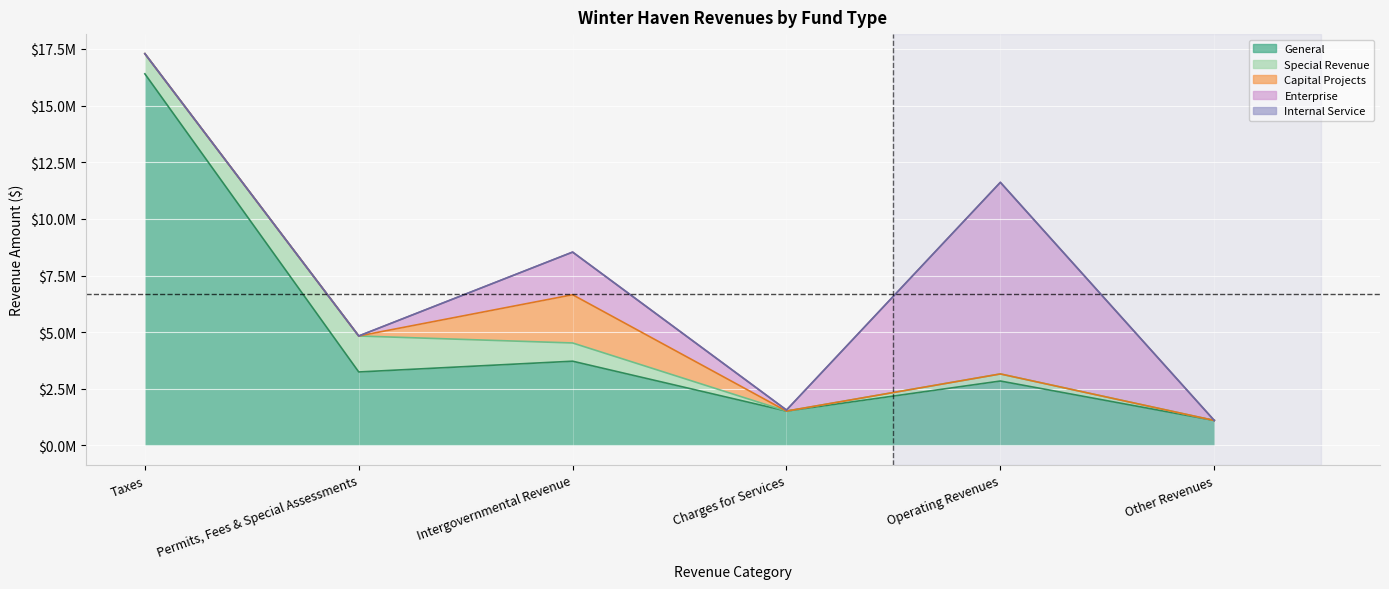

Is the value of General at Permits, Fees & Special Assessments greater than the value of Enterprise at Other Revenues?

Yes